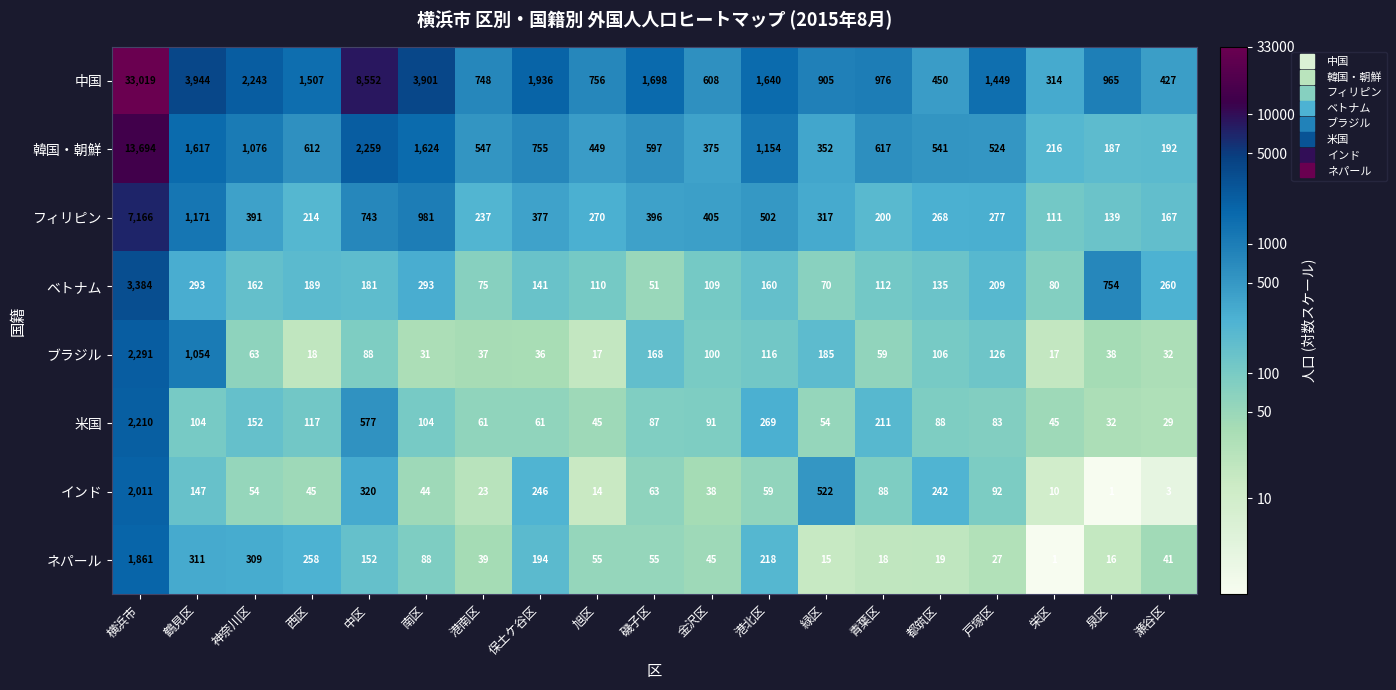

At which category is the sum across all series the highest?

横浜市